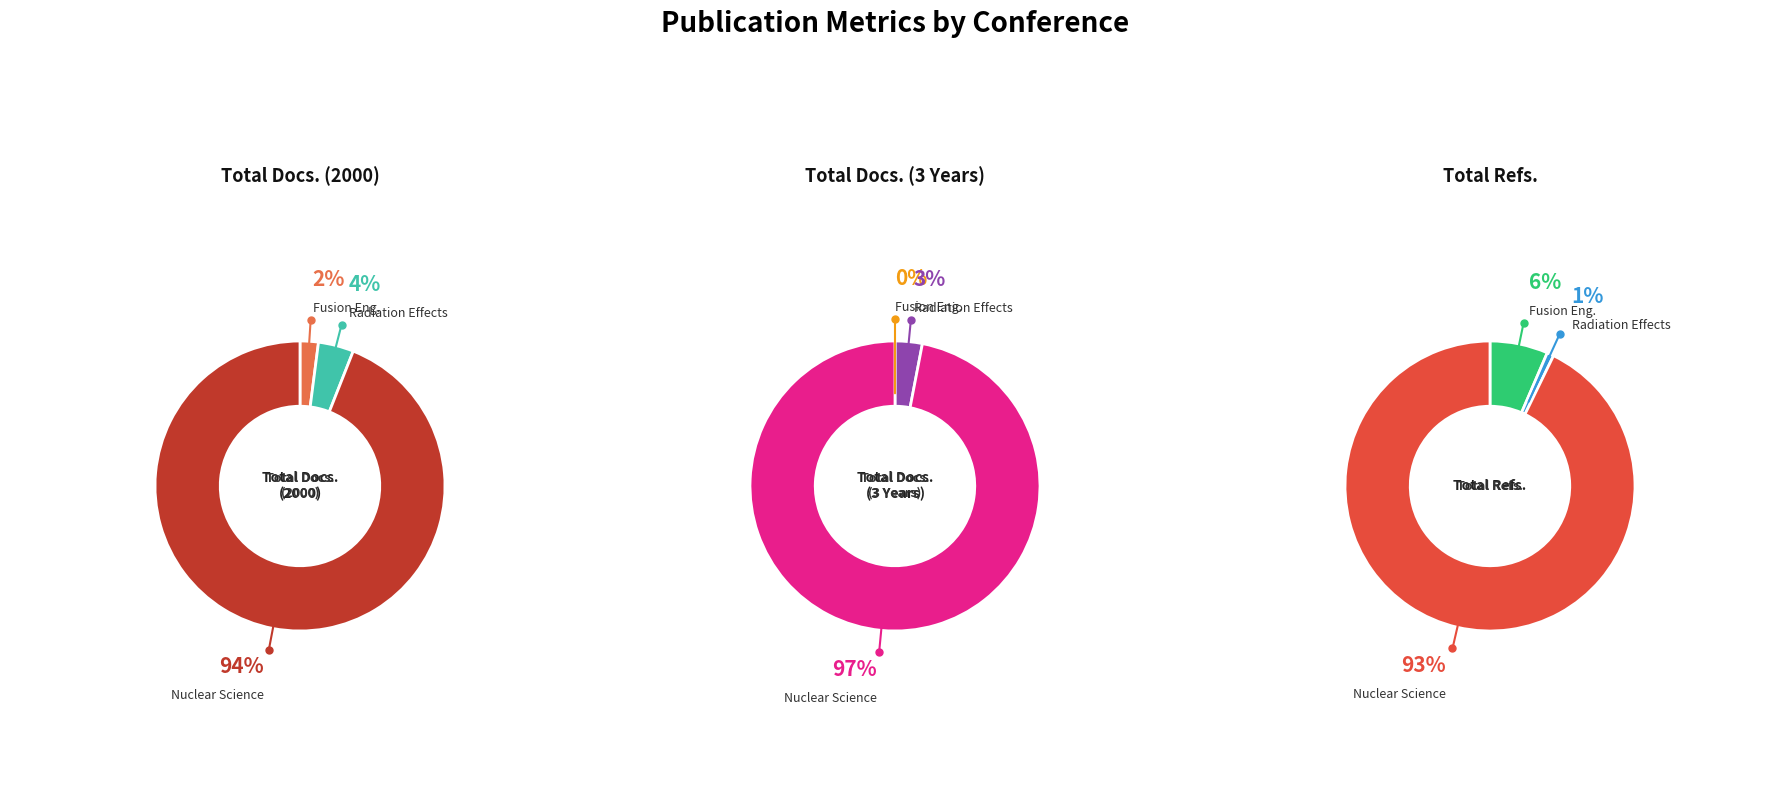

To the nearest percent, what is the difference between the IEEE Radiation Effects
Data Workshop and IEEE Nuclear Science
Symposium slice percentages?

94%